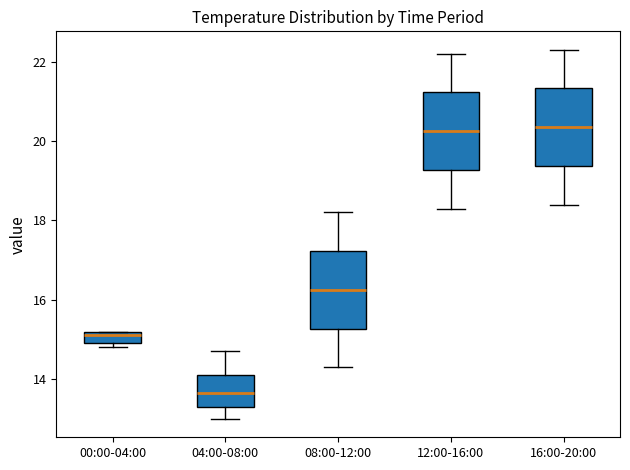

Which box has the lowest median line?

04:00-08:00